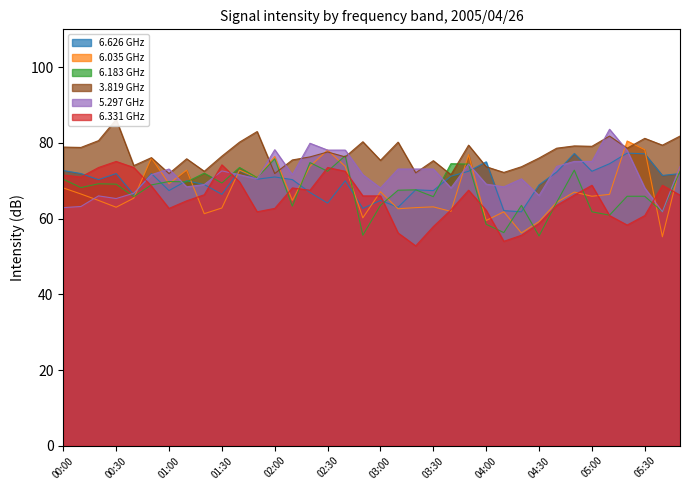

How many values in the 3.819 series are below 77?

18